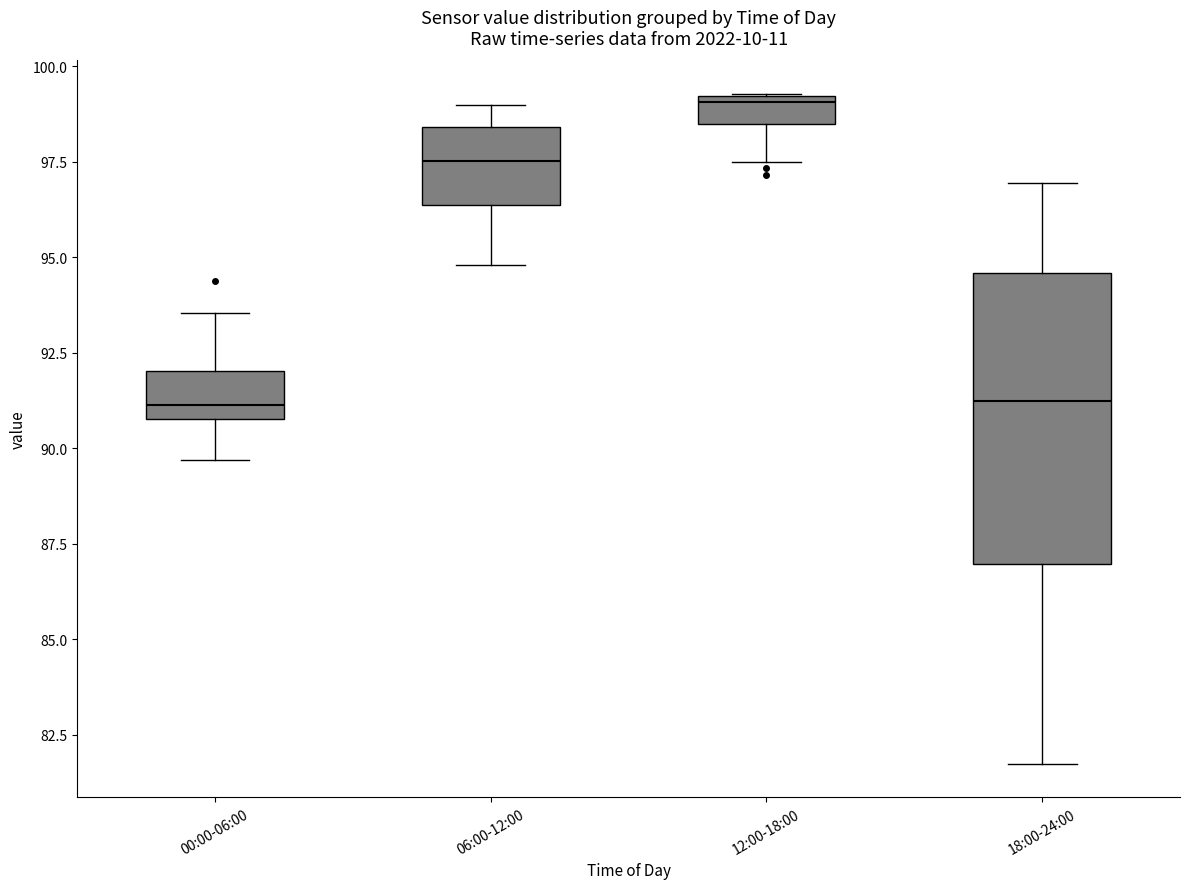

Comparing the boxes themselves (not the whiskers), which one is the tallest?

18:00-24:00